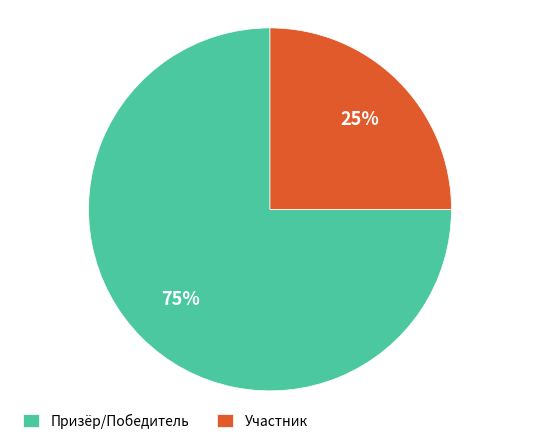

What is the largest slice in the pie chart?

Призёр/Победитель